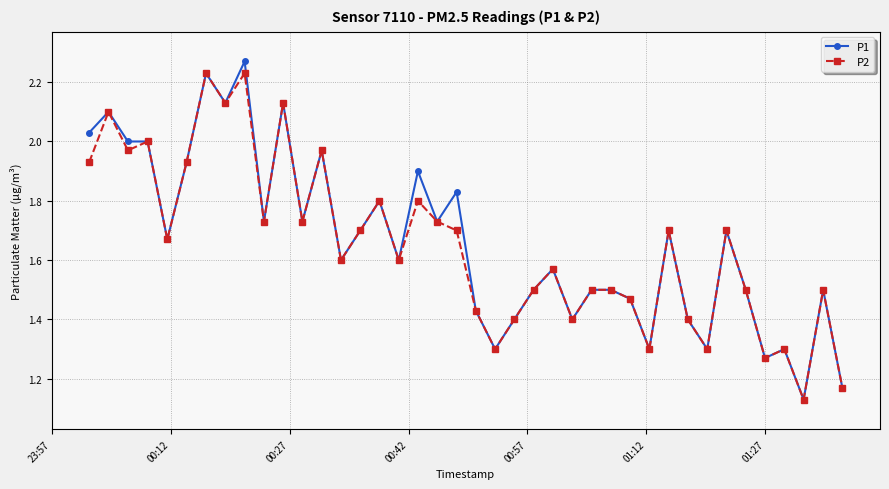

How many distinct data groups are displayed?

2